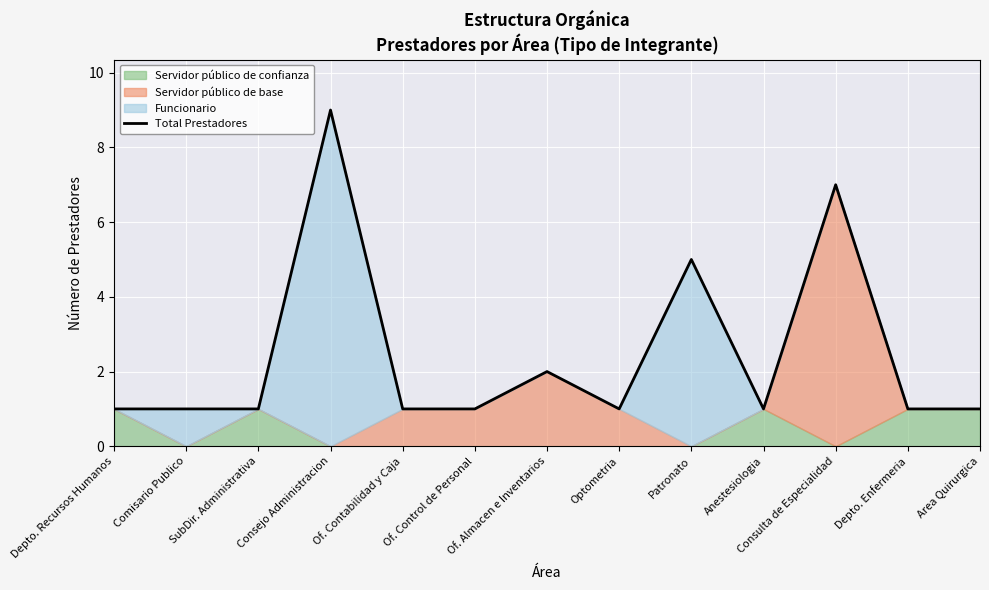

How many values exceed 1?

4